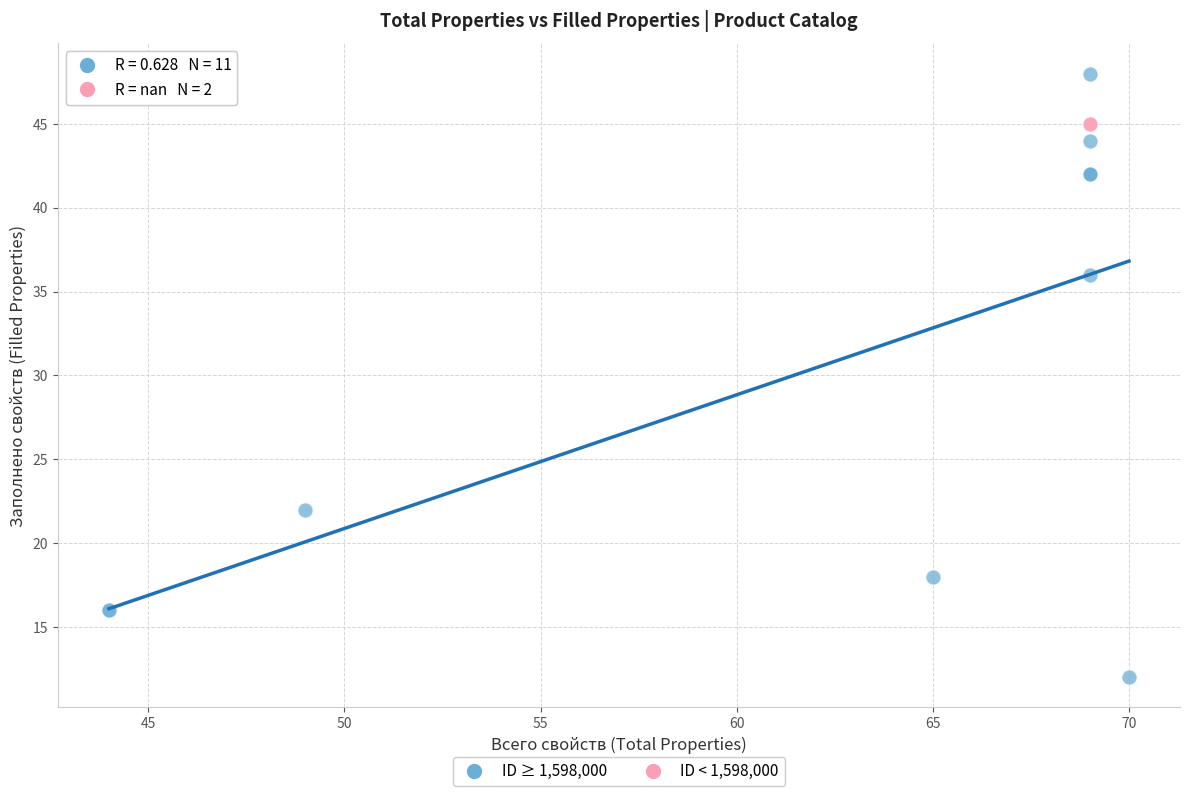

Which series reaches the minimum Y coordinate?

ID ≥ 1,598,000